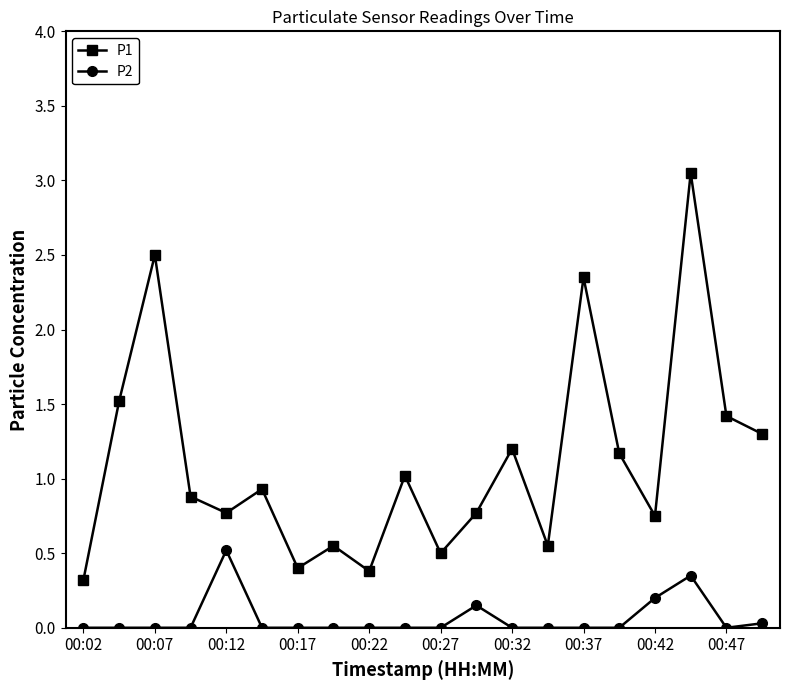

List the series in order of their peak value, lowest first.

P2, P1